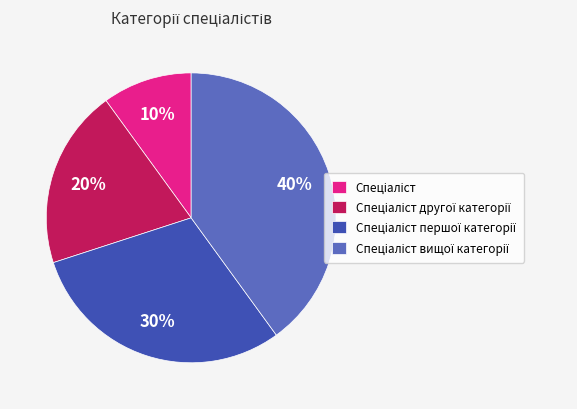

To the nearest percent, what is the difference between the largest and smallest slice percentages?

30%